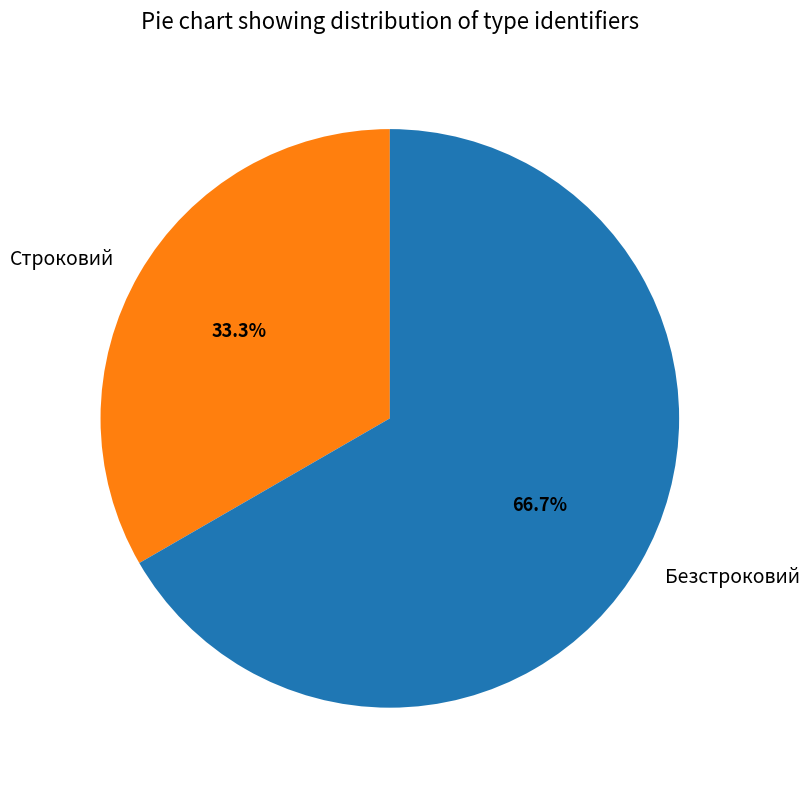

Which category has the smallest portion of the pie?

Строковий